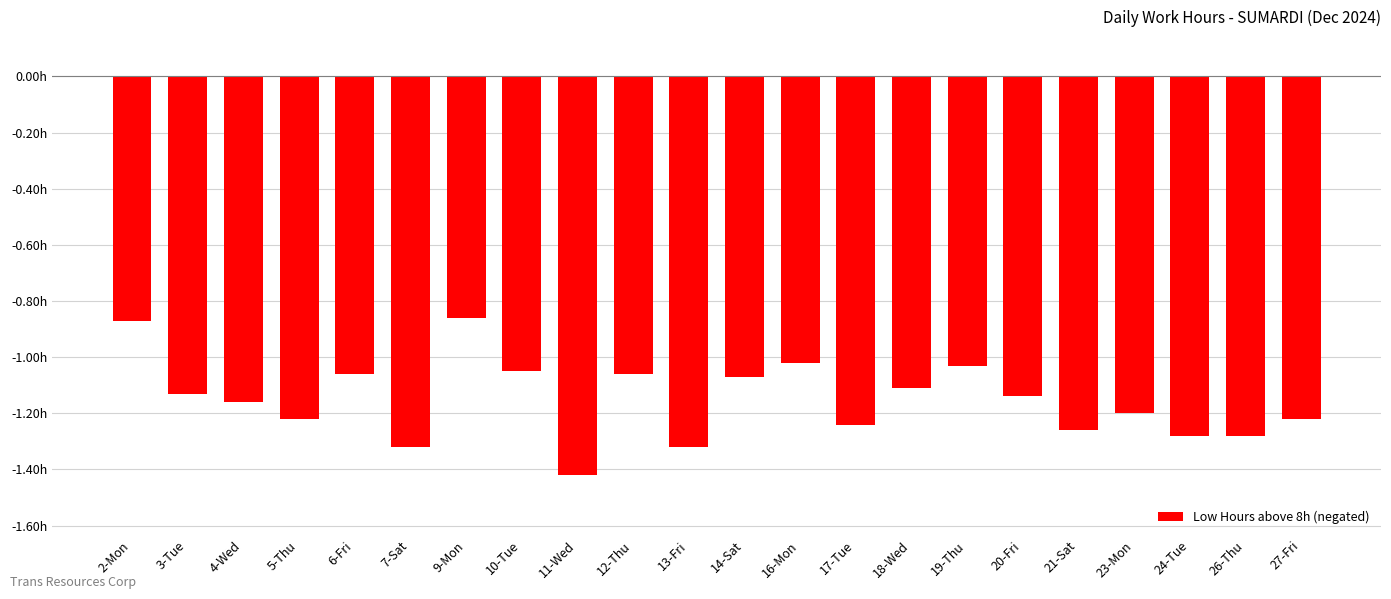

List the labels in order of value, smallest first.

11-Wed, 7-Sat, 13-Fri, 24-Tue, 26-Thu, 21-Sat, 17-Tue, 5-Thu, 27-Fri, 23-Mon, 4-Wed, 20-Fri, 3-Tue, 18-Wed, 14-Sat, 6-Fri, 12-Thu, 10-Tue, 19-Thu, 16-Mon, 2-Mon, 9-Mon